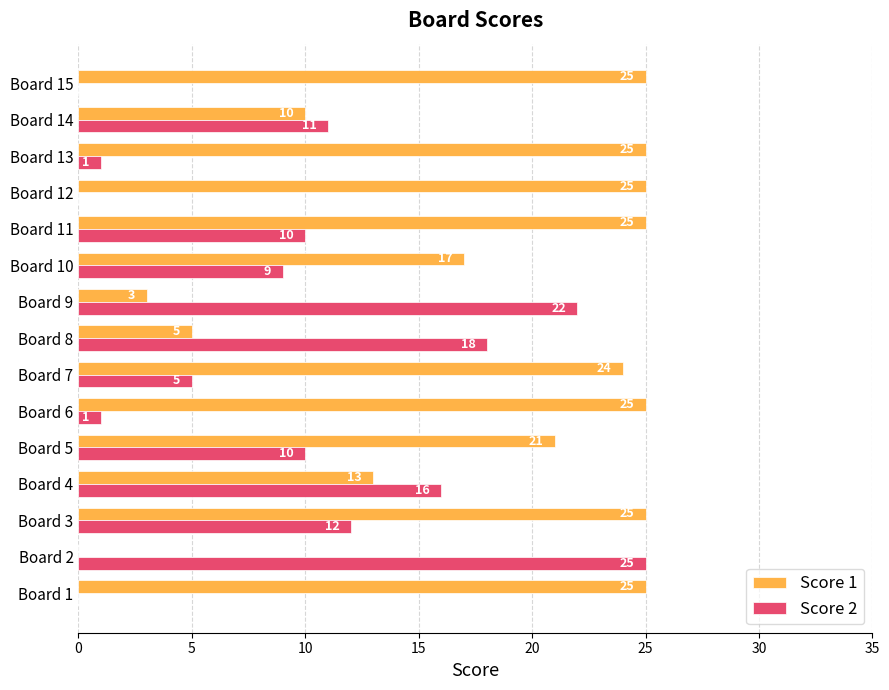

The Score 1 series shows 25 at Board 12. True or false?

True